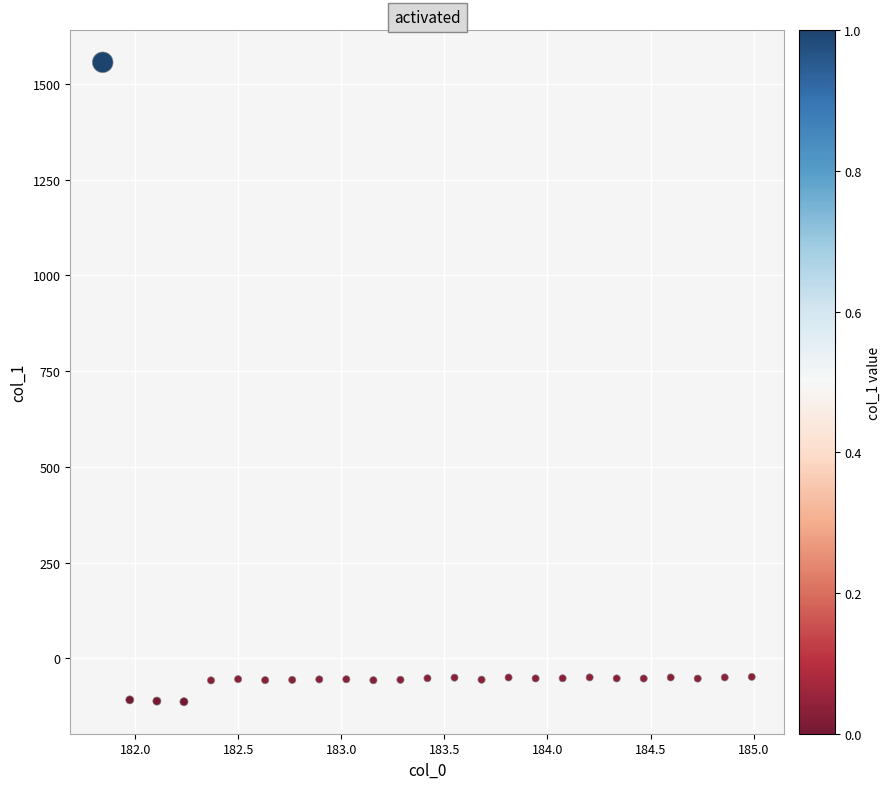

What is the range of X values (max minus min)?

3.1